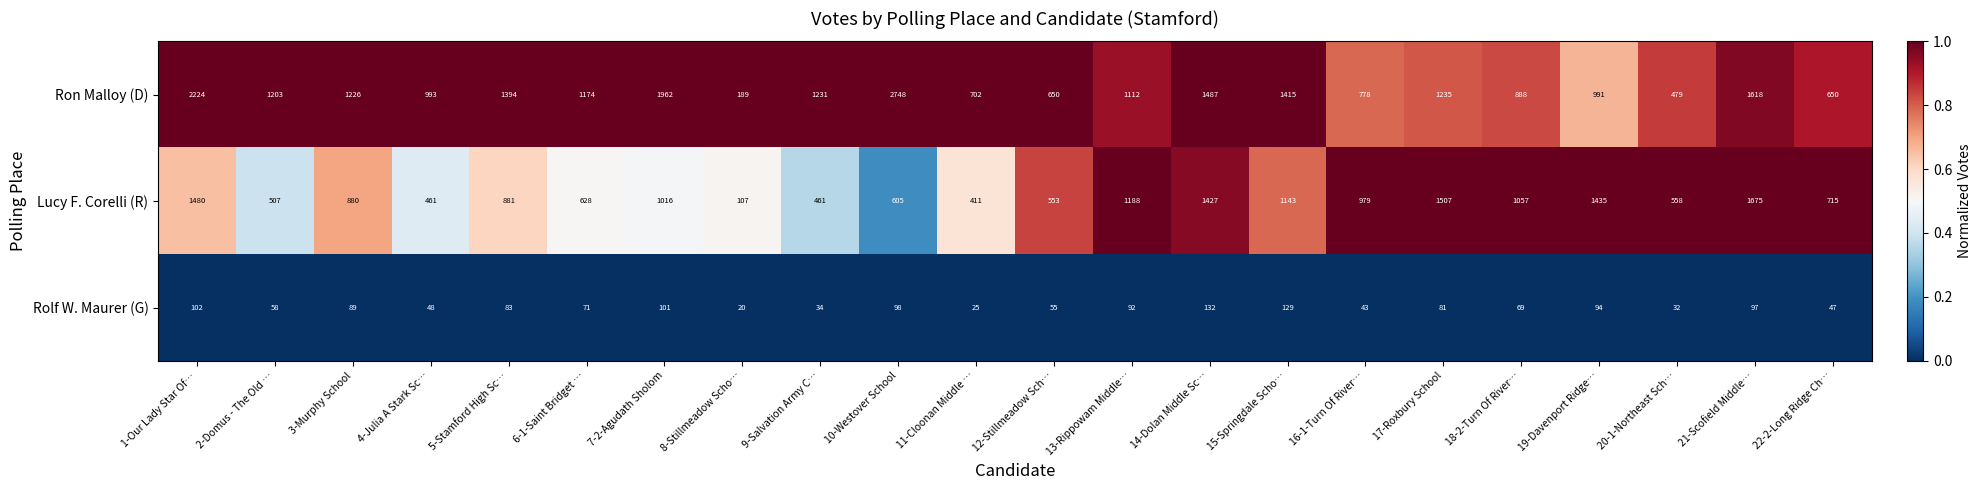

Which label corresponds to the smallest value in the chart?

8-Stillmeadow Scho…